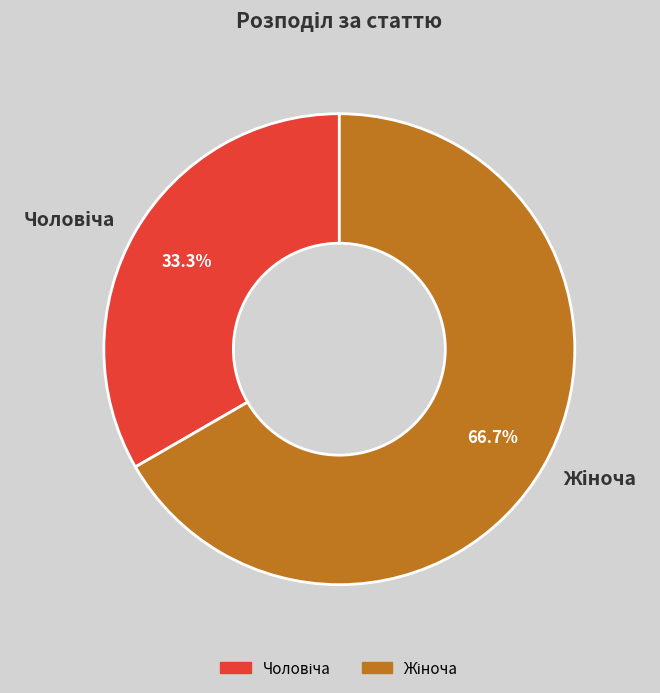

Is there a majority slice in this chart?

Yes